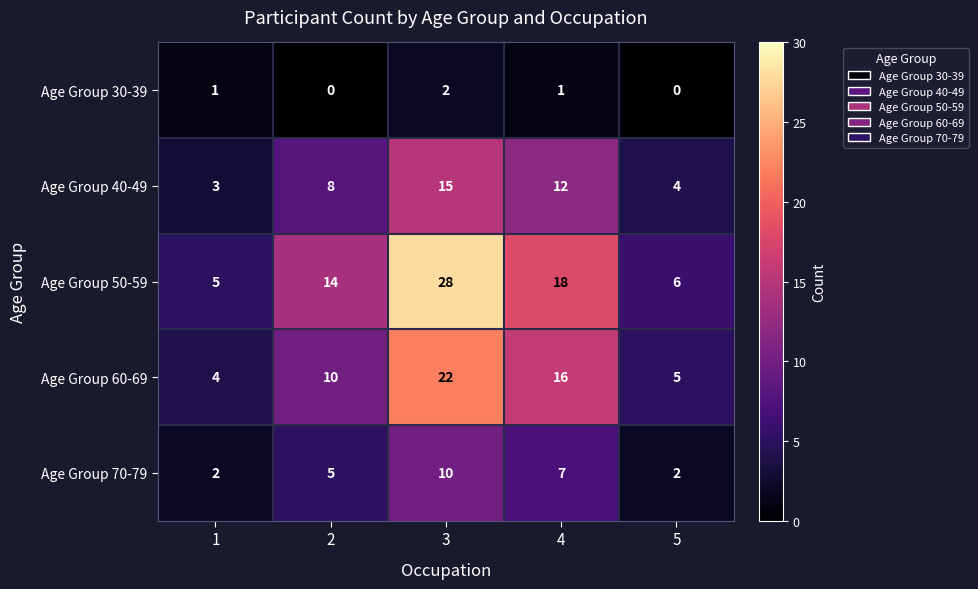

Which series has the largest range (max minus min)?

Age Group 50-59